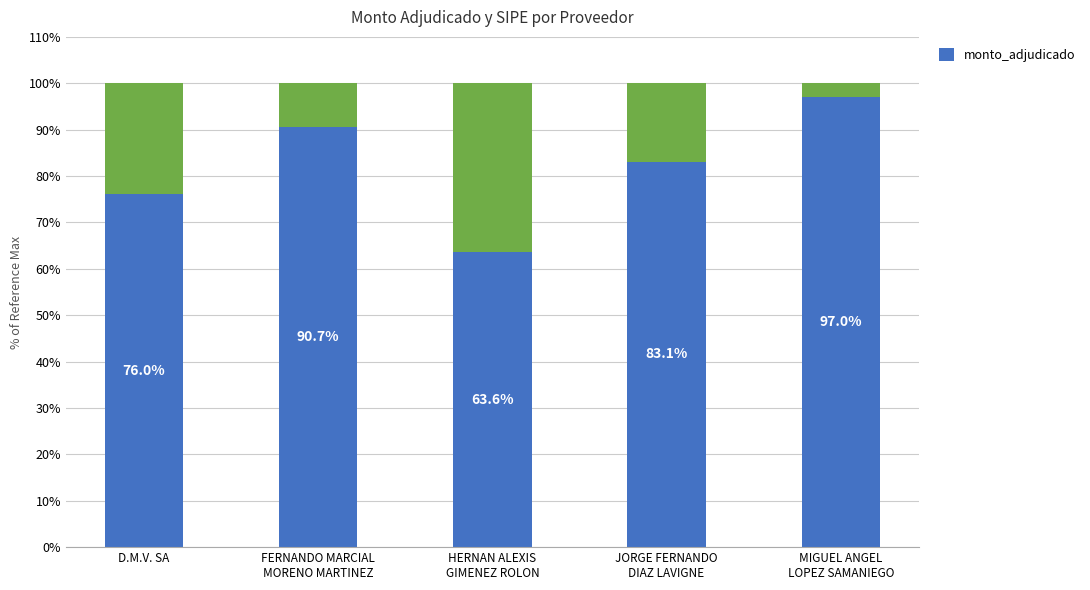

What is the approximate value at MIGUEL ANGEL
LOPEZ SAMANIEGO?

97.0